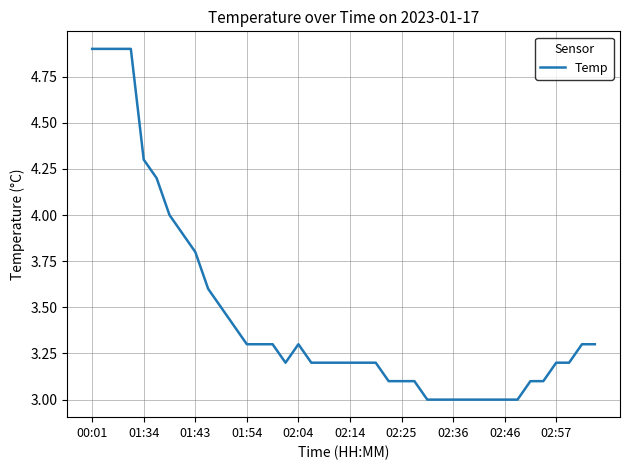

Reading left to right, extract all data points from this chart.

4.9	4.9	4.9	4.9	4.3	4.2	4.0	3.9	3.8	3.6	3.5	3.4	3.3	3.3	3.3	3.2	3.3	3.2	3.2	3.2	3.2	3.2	3.2	3.1	3.1	3.1	3.0	3.0	3.0	3.0	3.0	3.0	3.0	3.0	3.1	3.1	3.2	3.2	3.3	3.3